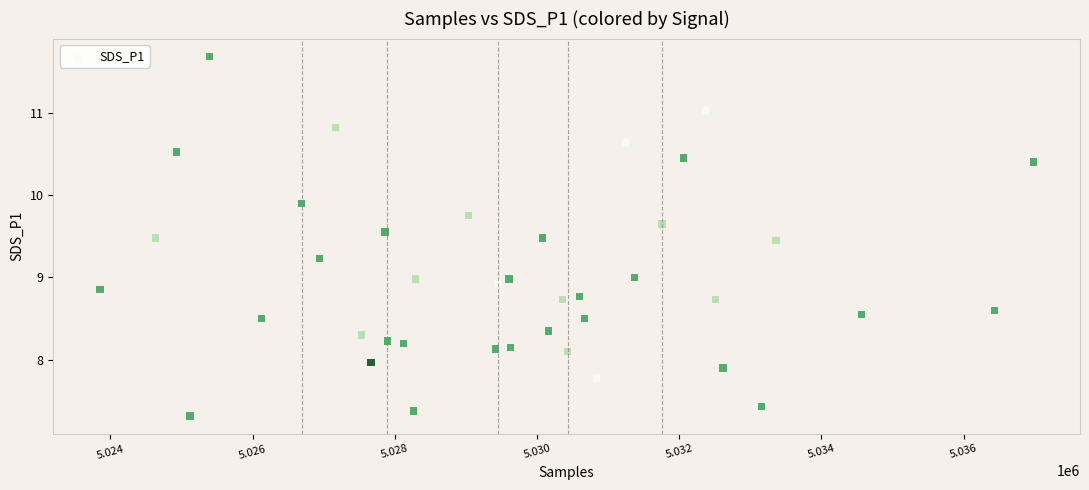

What is the range of X values (max minus min)?

13126.0